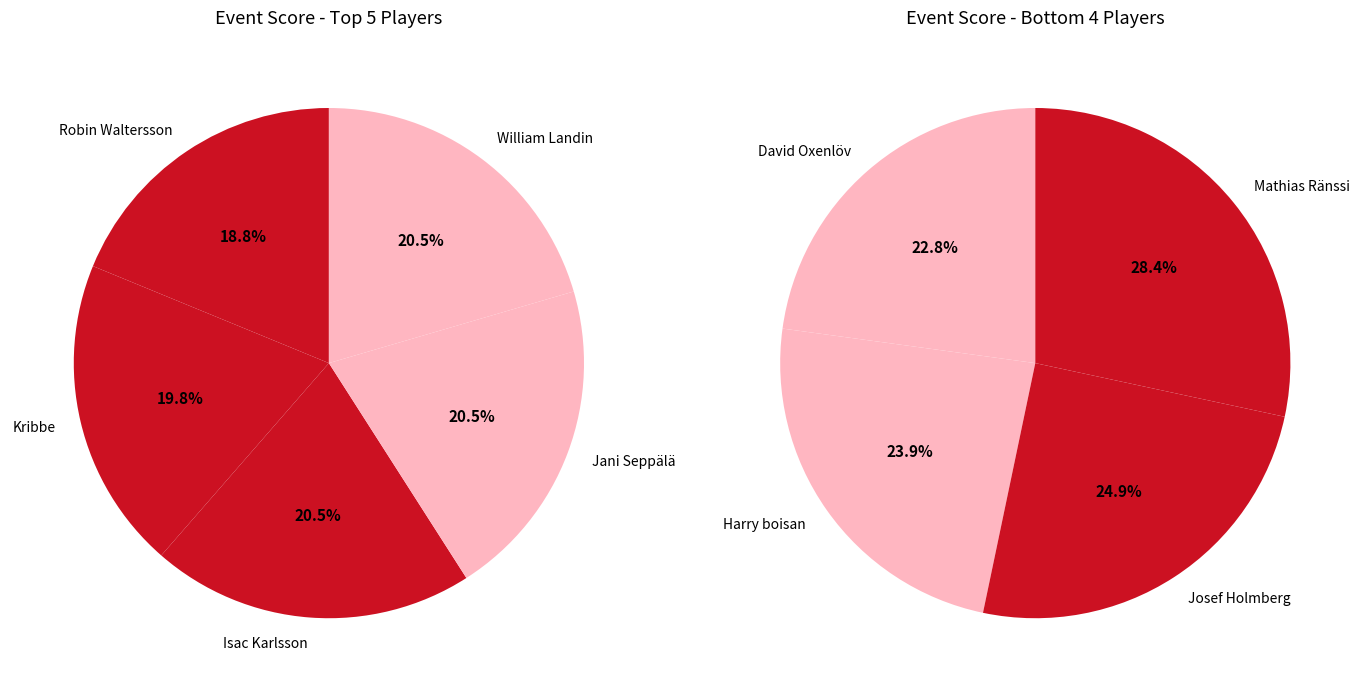

How many slices are in this pie chart?

9